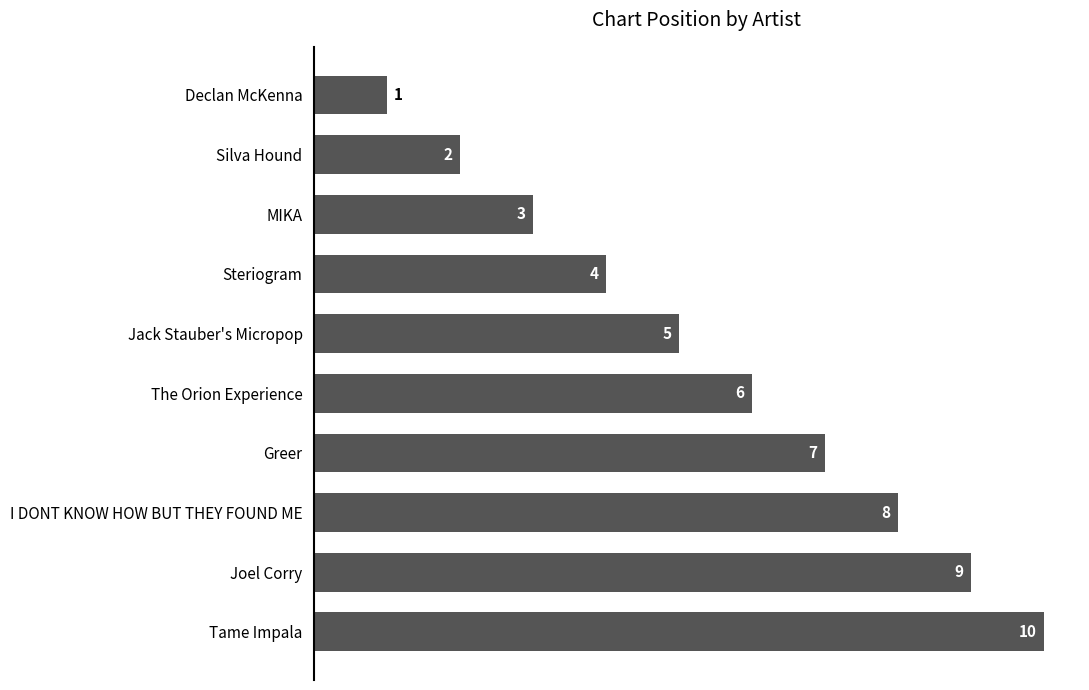

True or false: the data shows 1 at Declan McKenna.

True